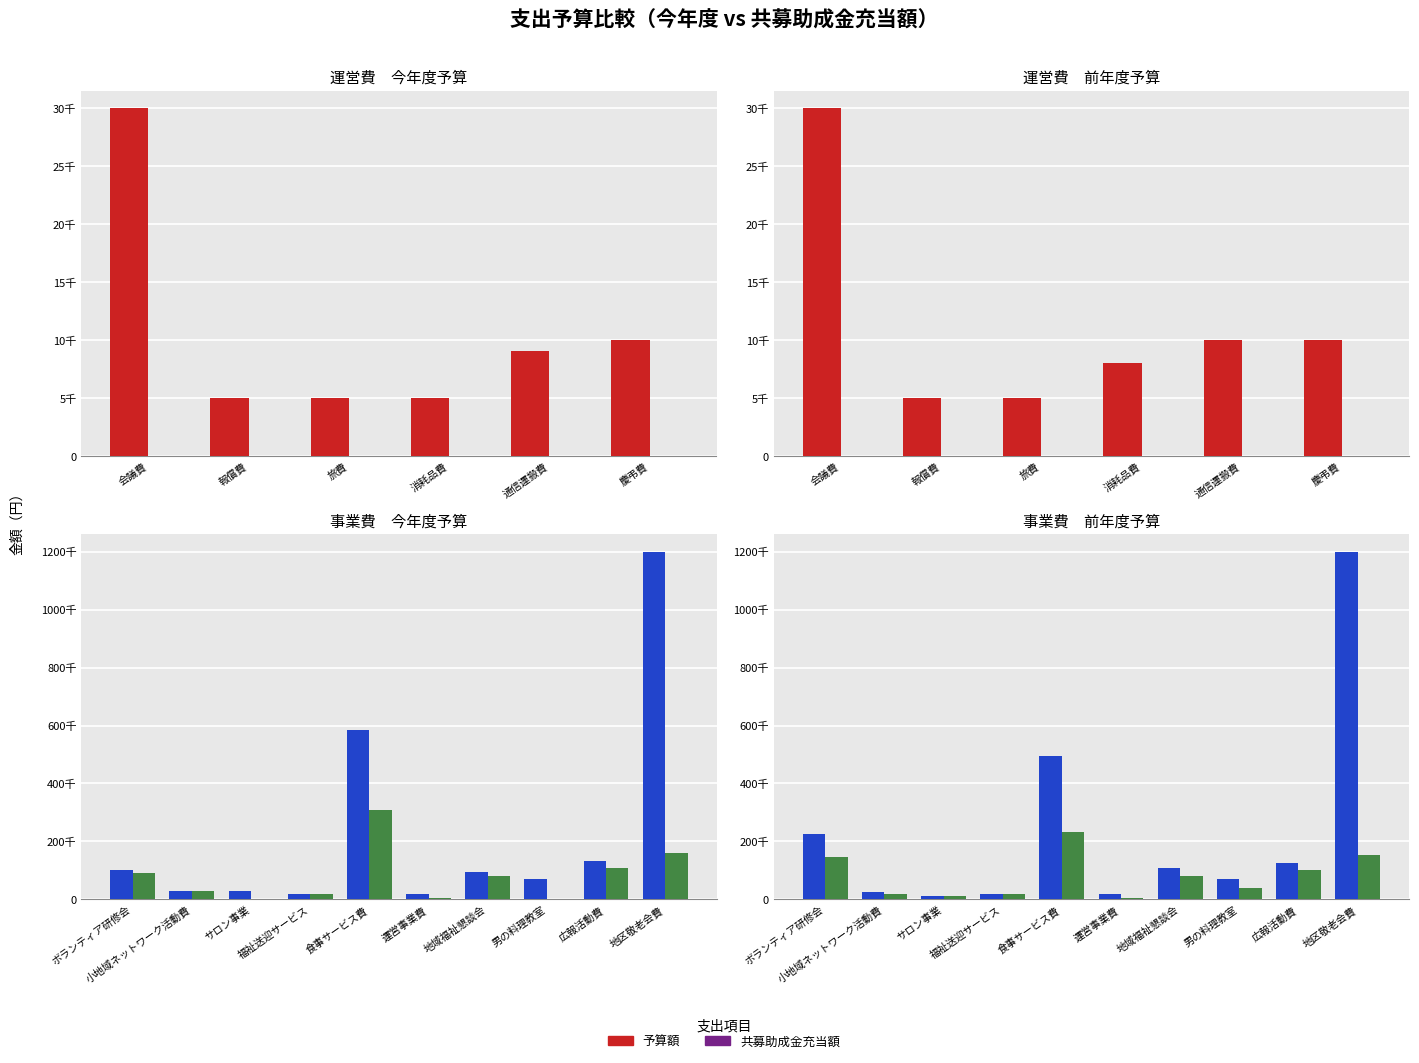

Between 食事サービス費 and 地域福祉懇談会, which is larger?

食事サービス費